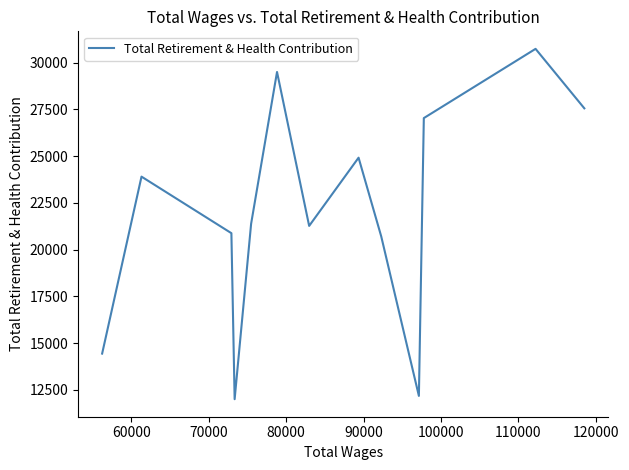

What is the difference between the maximum and second lowest values?

18560